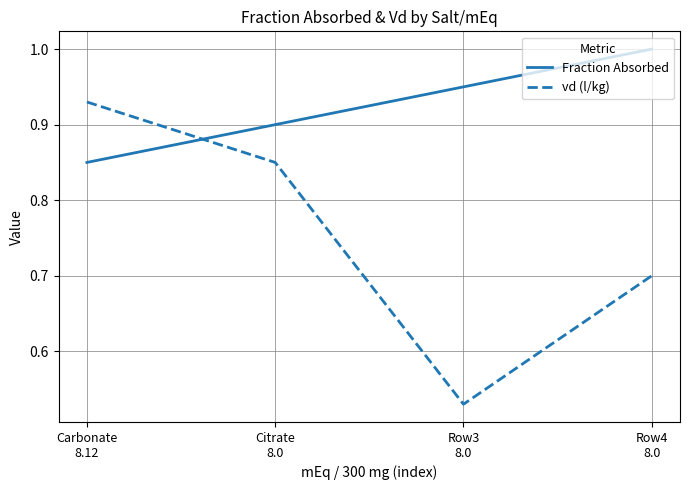

How many times do Fraction Absorbed and vd (l/kg) cross each other?

1